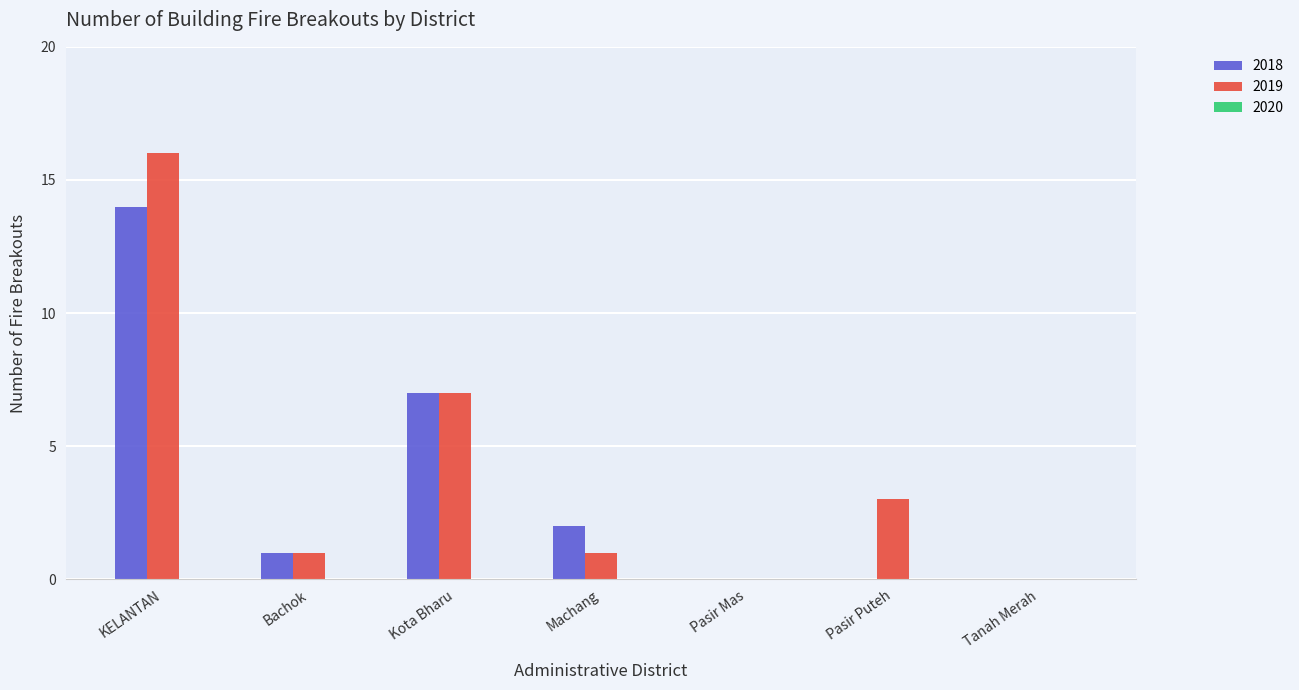

What is the sum of the 2018 values at Machang and Kota Bharu?

9